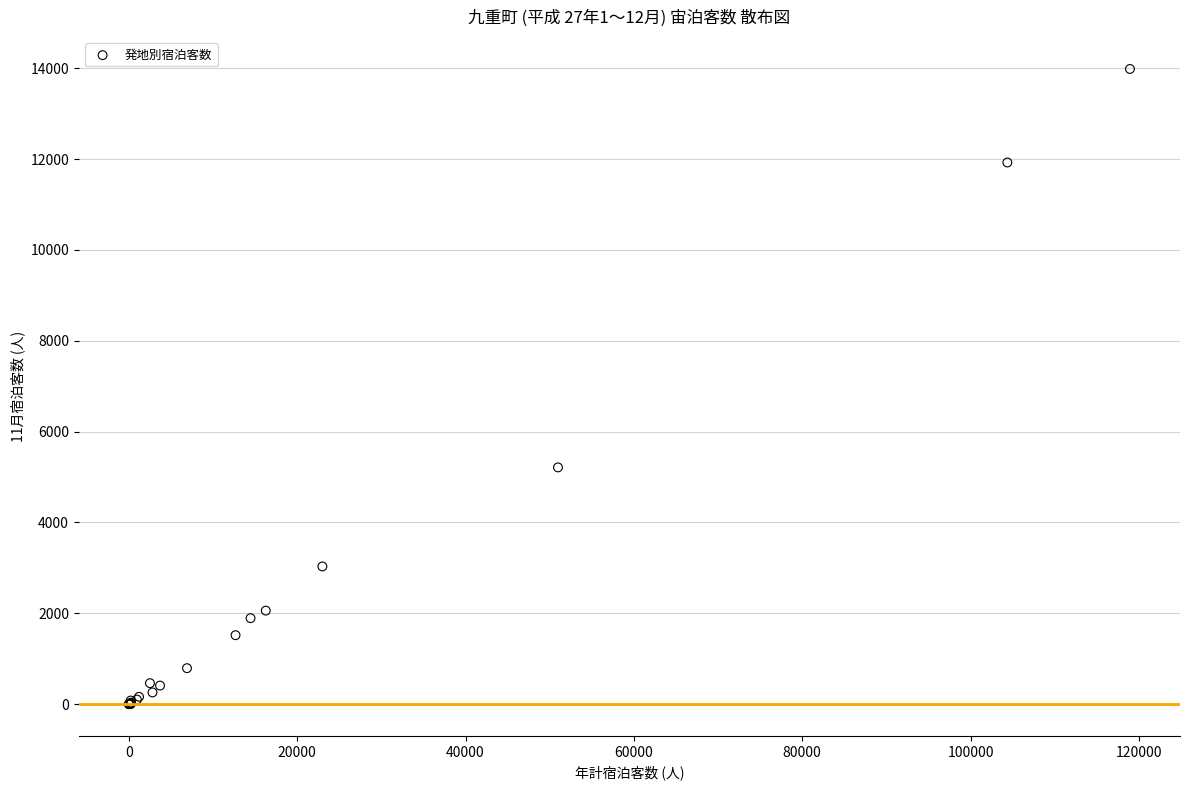

What Y value in the scatter plot is closest to 6991?

5212